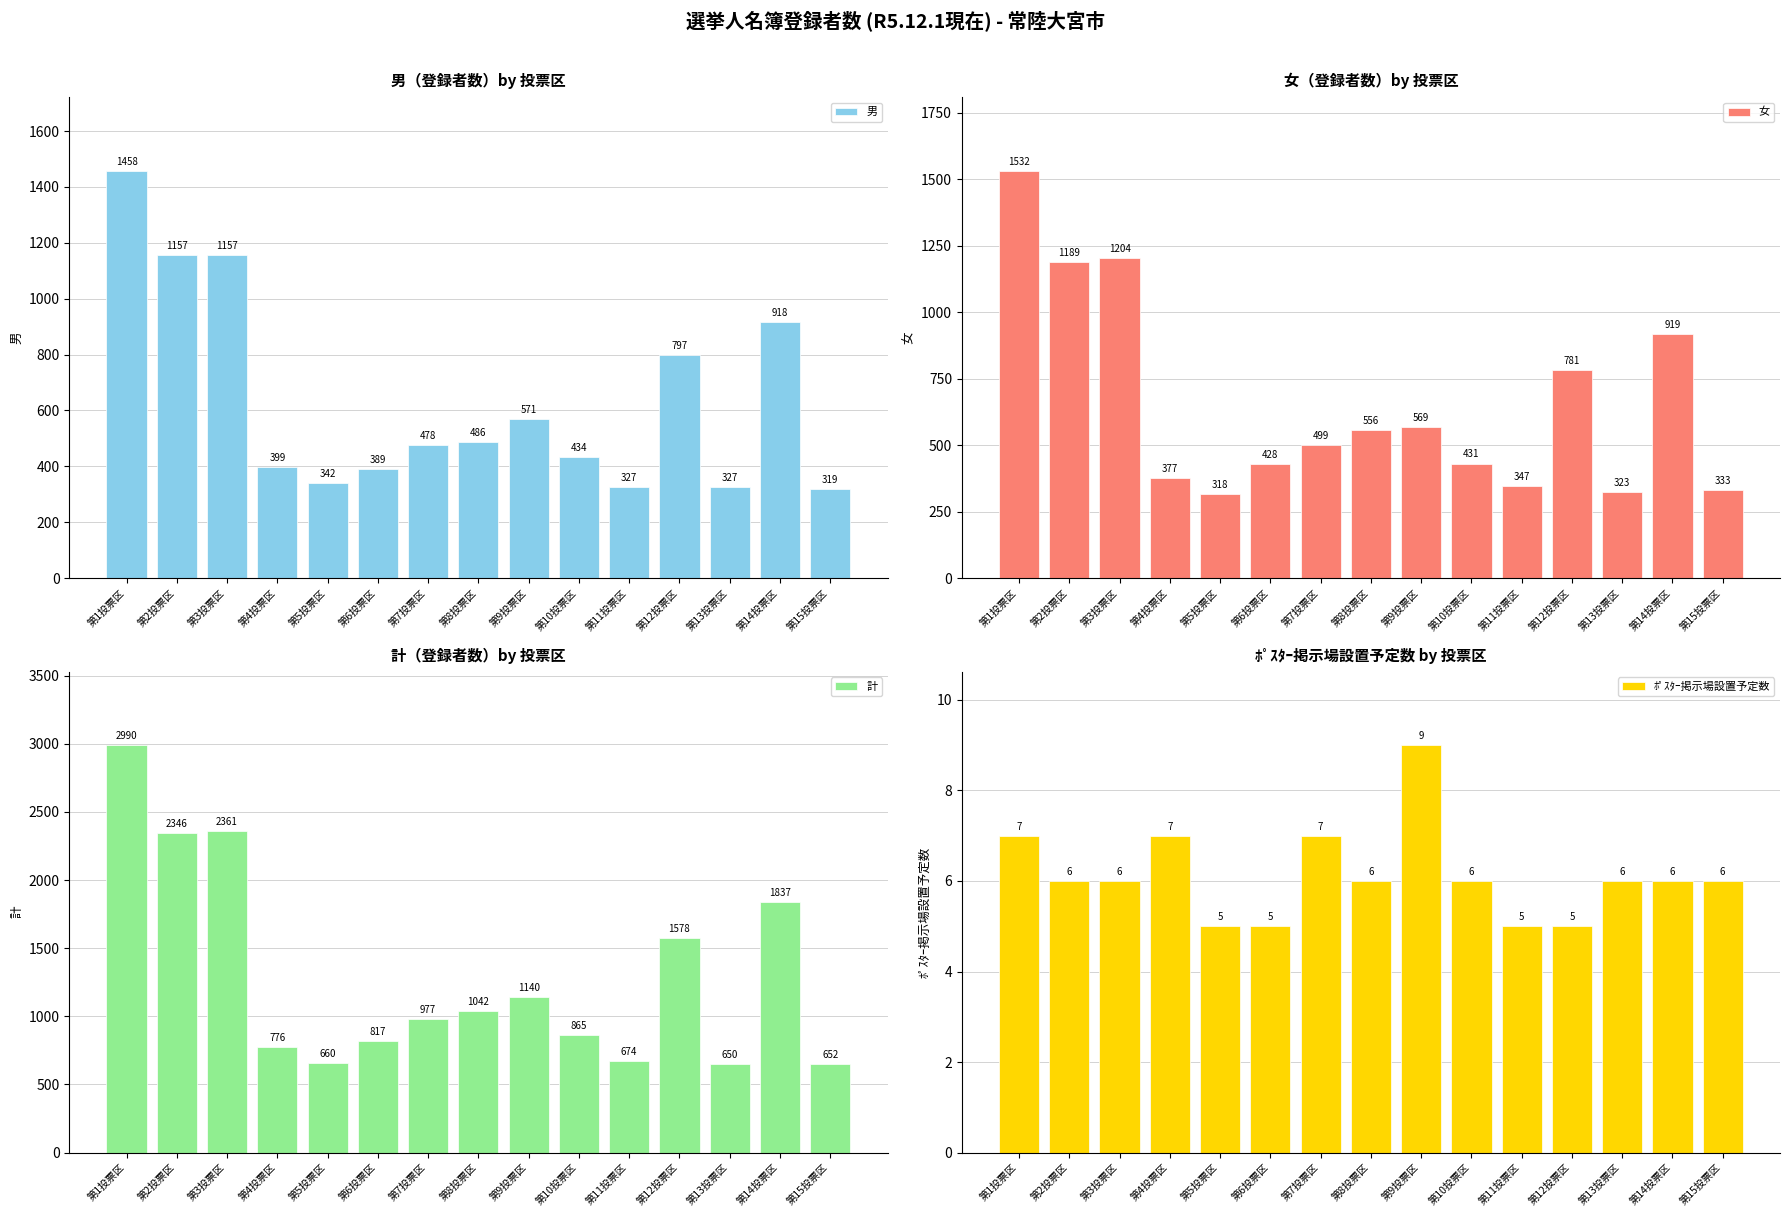

Reading left to right, list all the values displayed in this chart.

男: 第1投票区=1458	第2投票区=1157	第3投票区=1157	第4投票区=399	第5投票区=342	第6投票区=389	第7投票区=478	第8投票区=486	第9投票区=571	第10投票区=434	第11投票区=327	第12投票区=797	第13投票区=327	第14投票区=918	第15投票区=319
女: 第1投票区=1532	第2投票区=1189	第3投票区=1204	第4投票区=377	第5投票区=318	第6投票区=428	第7投票区=499	第8投票区=556	第9投票区=569	第10投票区=431	第11投票区=347	第12投票区=781	第13投票区=323	第14投票区=919	第15投票区=333
計: 第1投票区=2990	第2投票区=2346	第3投票区=2361	第4投票区=776	第5投票区=660	第6投票区=817	第7投票区=977	第8投票区=1042	第9投票区=1140	第10投票区=865	第11投票区=674	第12投票区=1578	第13投票区=650	第14投票区=1837	第15投票区=652
ﾎﾟｽﾀｰ掲示場設置予定数: 第1投票区=7	第2投票区=6	第3投票区=6	第4投票区=7	第5投票区=5	第6投票区=5	第7投票区=7	第8投票区=6	第9投票区=9	第10投票区=6	第11投票区=5	第12投票区=5	第13投票区=6	第14投票区=6	第15投票区=6